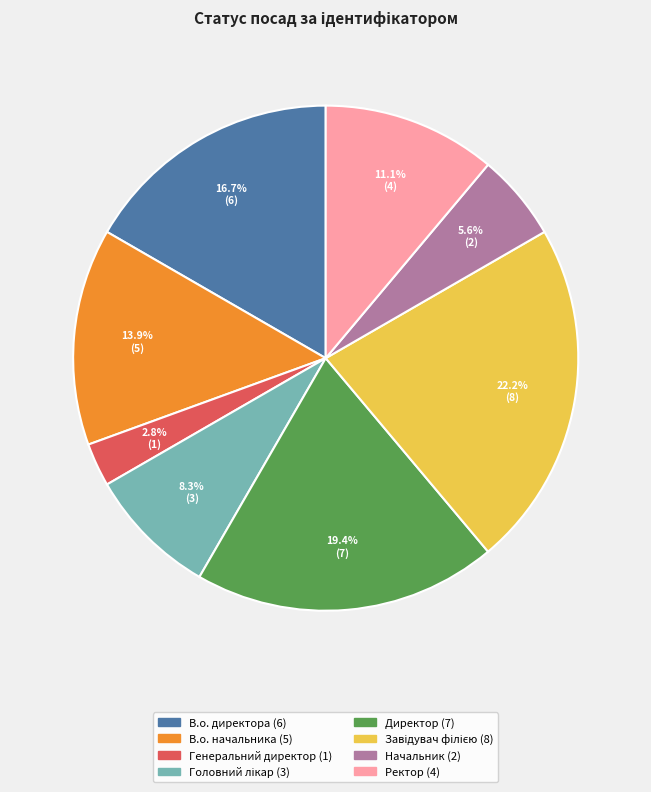

How much of the chart is everything except Начальник?

94.4%